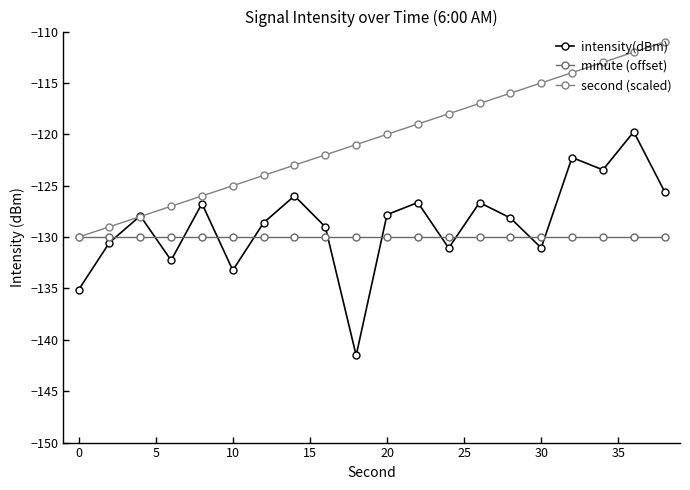

Count the number of data series in this chart.

3